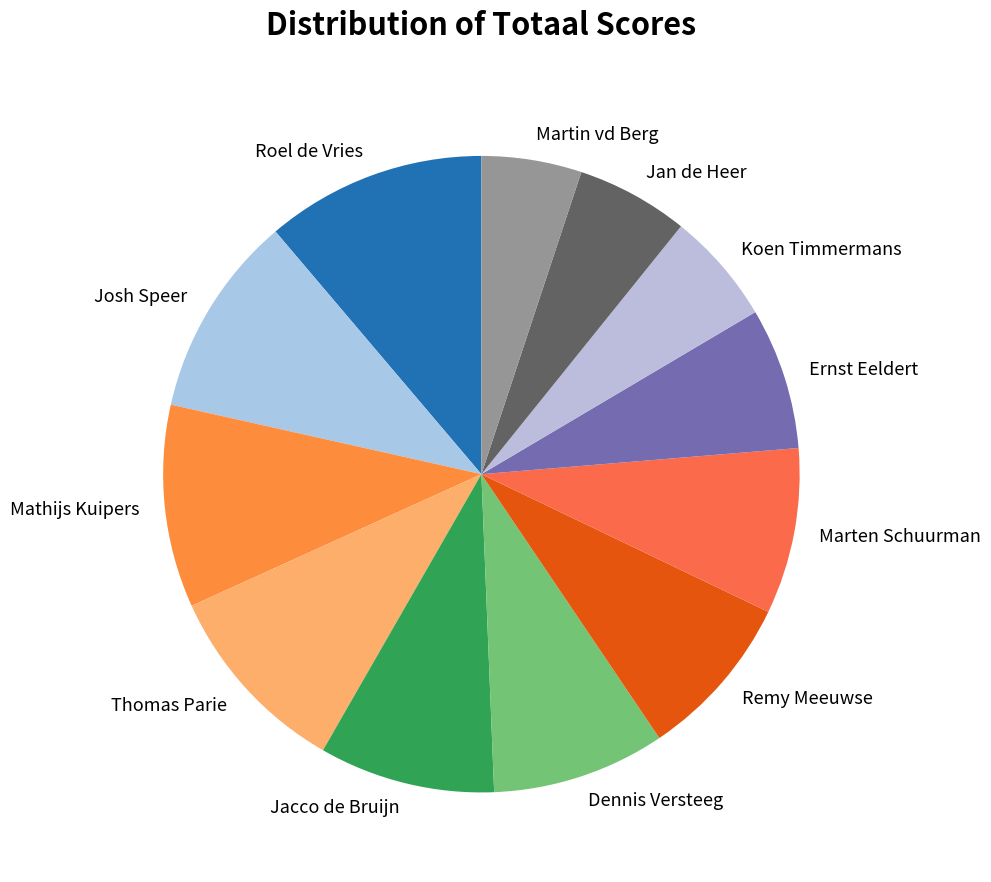

Which category has the biggest portion of the pie?

Roel de Vries